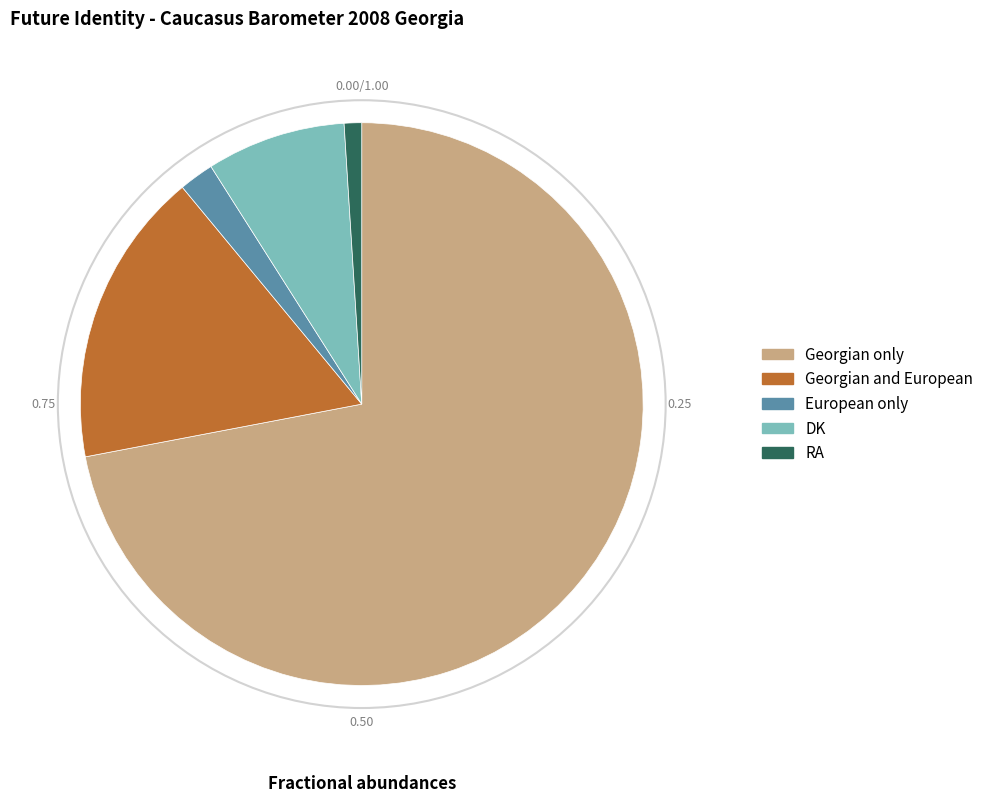

Approximately how many times larger is the value at RA compared to European only?

0.5